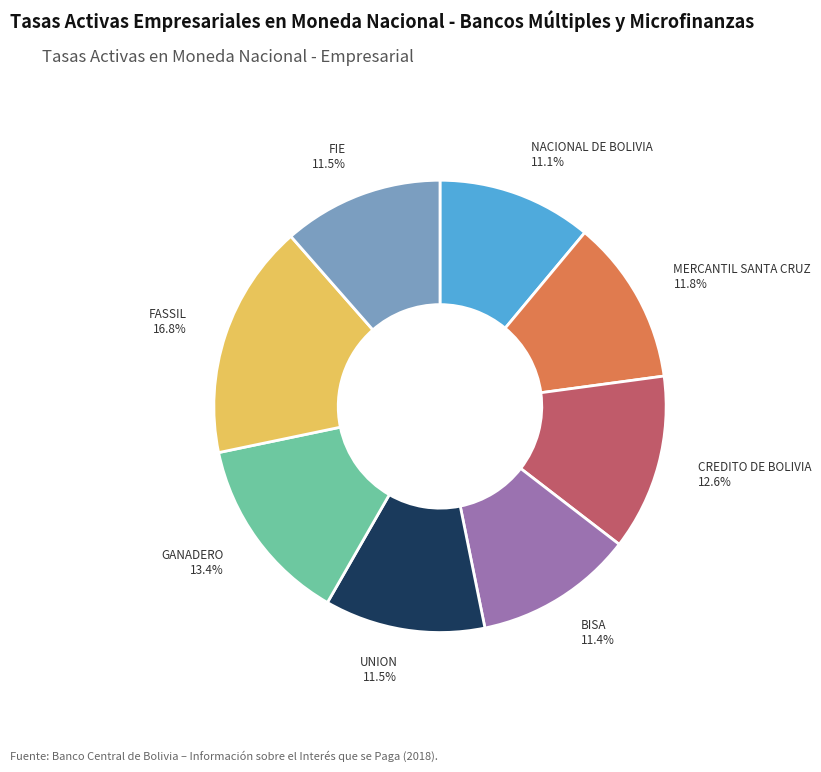

Is there a majority slice in this chart?

No